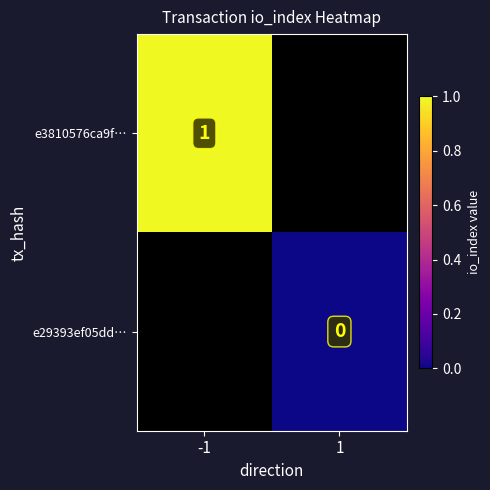

The value of e3810576ca9f… at -1 is 0. True or false?

False